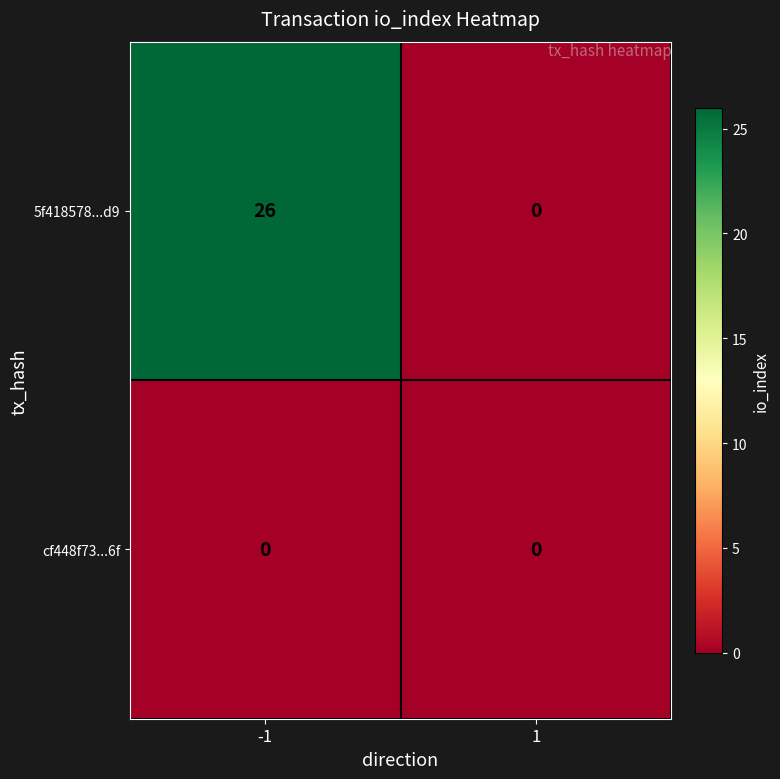

At -1, list the series in order from largest to smallest.

5f418578...d9, cf448f73...6f